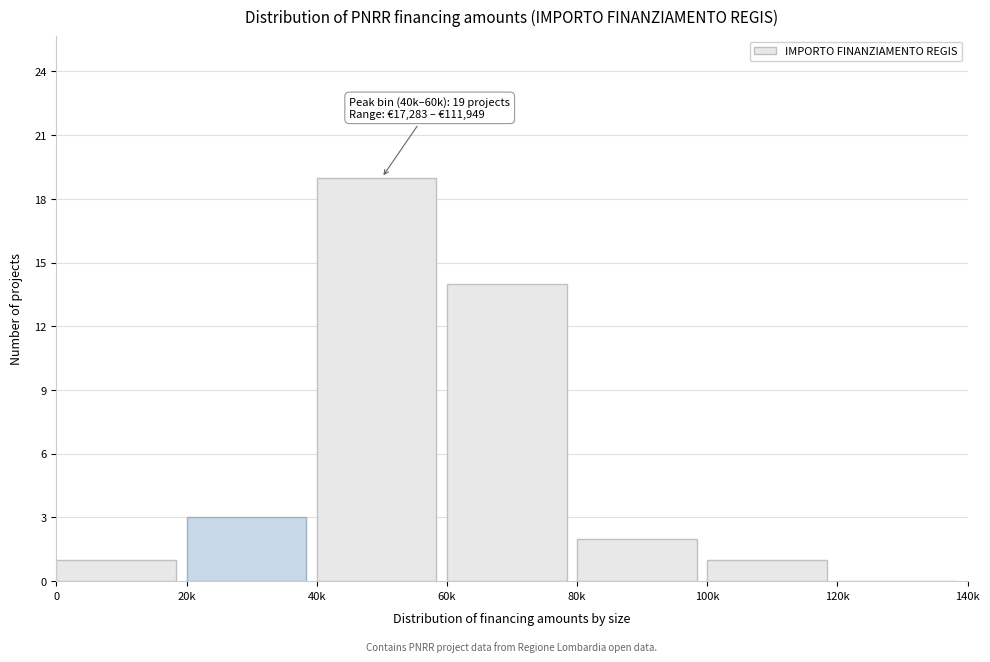

Reading left to right, what are all the values shown in this chart?

0=1	20k=3	40k=19	60k=14	80k=2	100k=1	120k=0